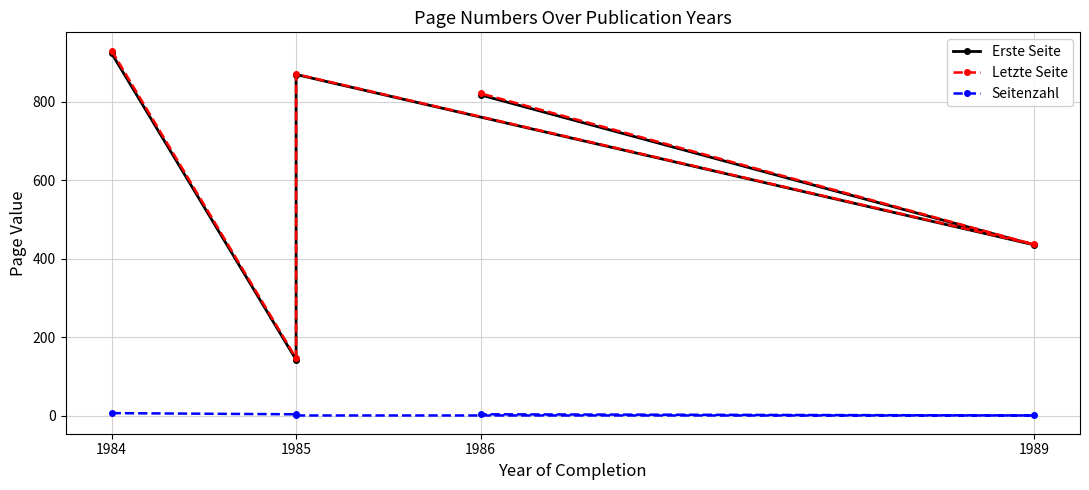

What is the difference between the maximum and minimum values in the Erste Seite series?

781